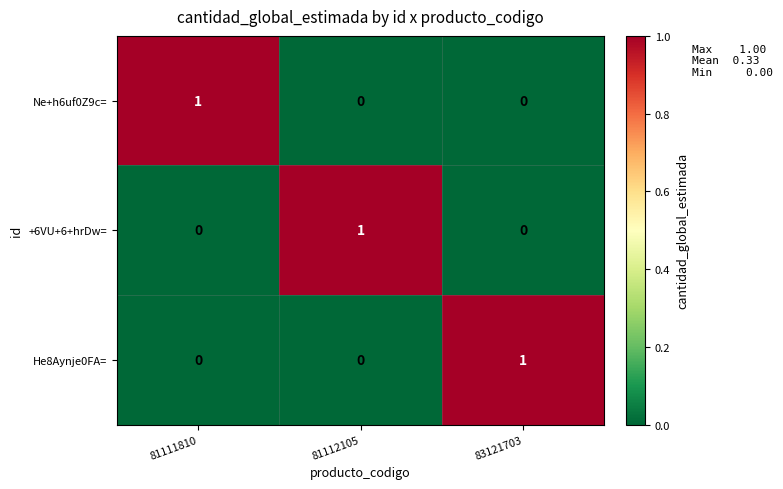

Reading left to right, transcribe all the data shown in this chart.

Ne+h6uf0Z9c=: 1	0	0
+6VU+6+hrDw=: 0	1	0
He8Aynje0FA=: 0	0	1